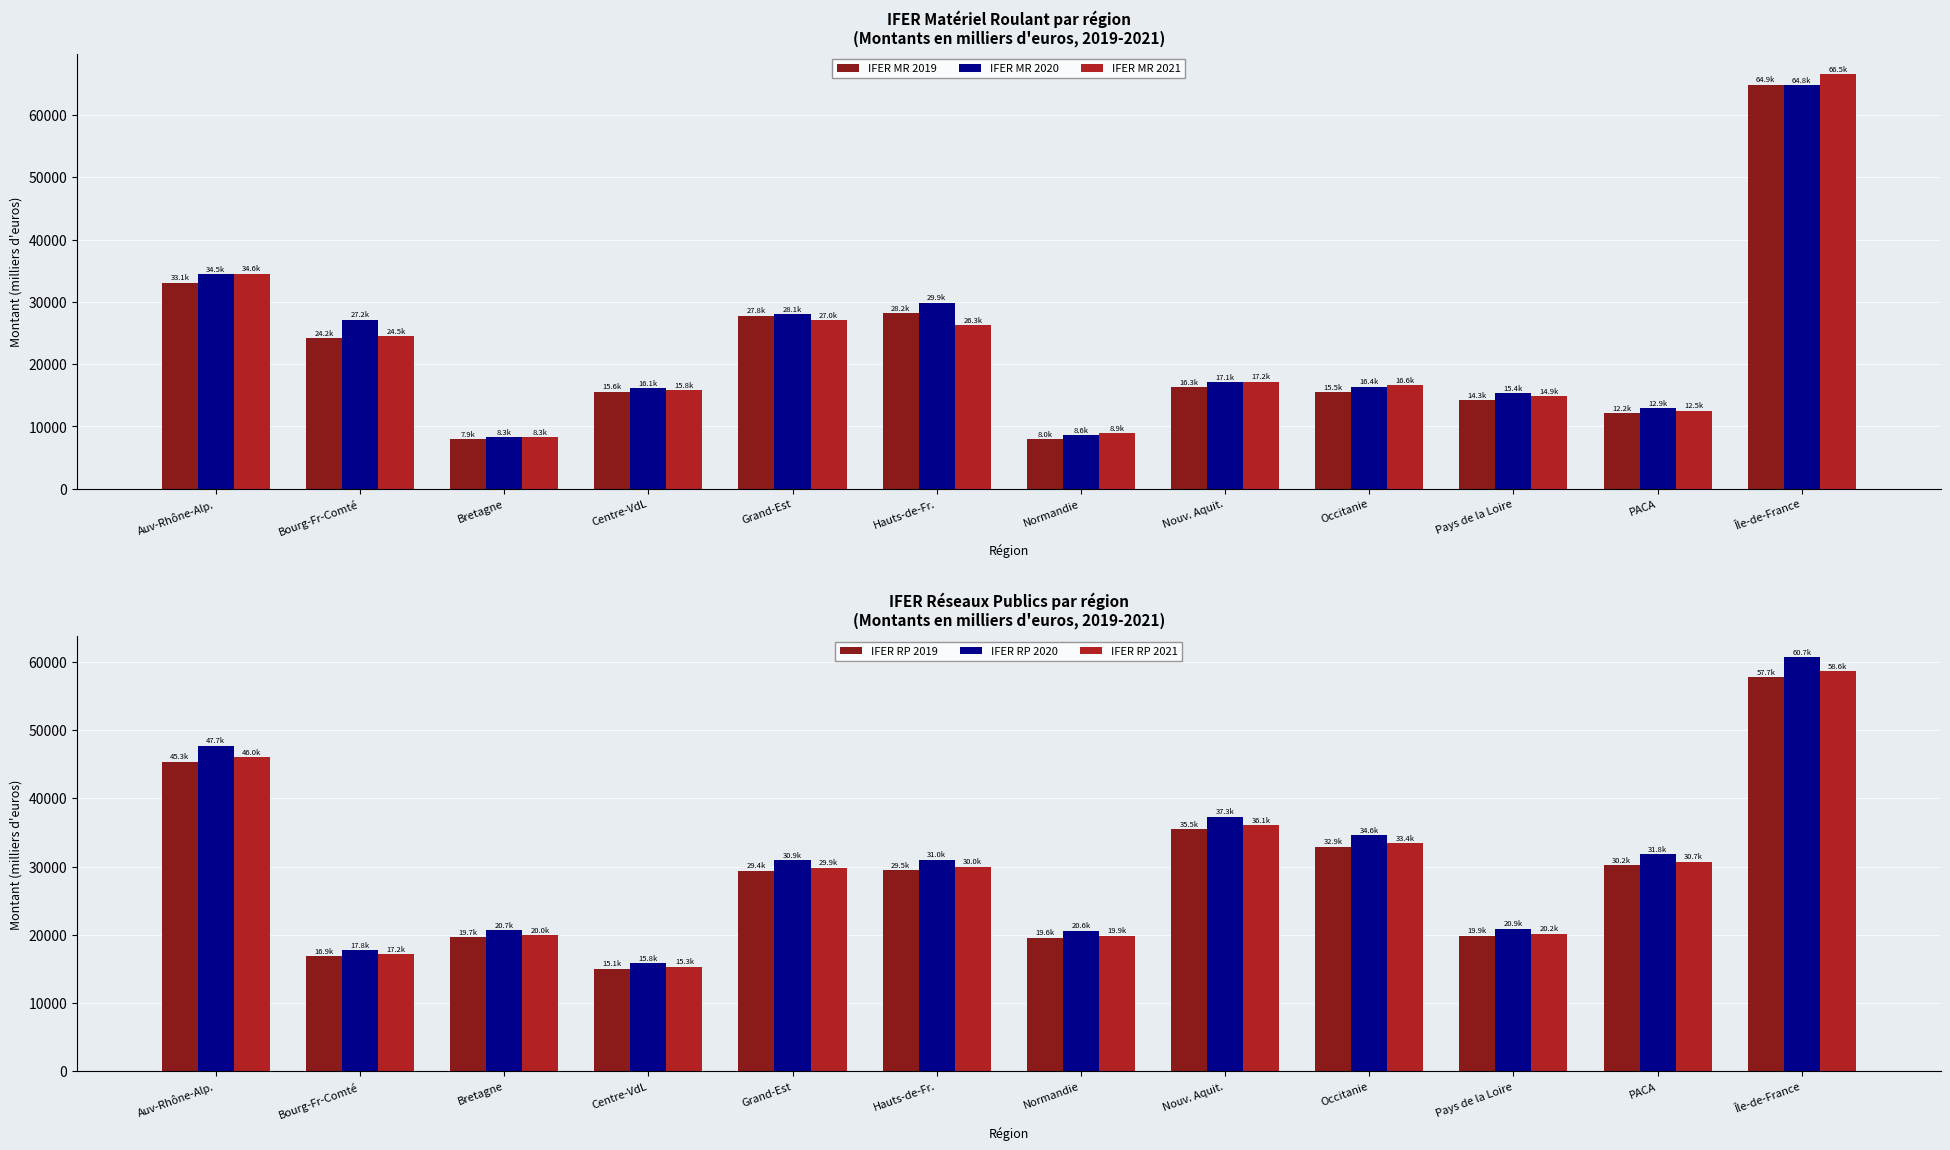

Does the chart contain any negative values?

No